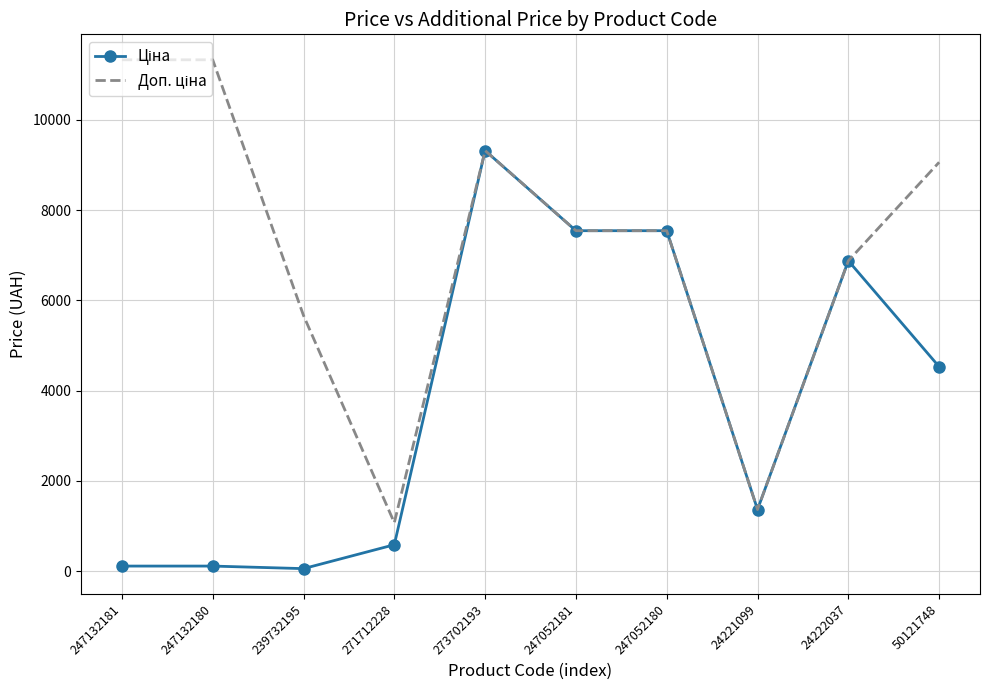

What is the greatest value displayed?

11334.0